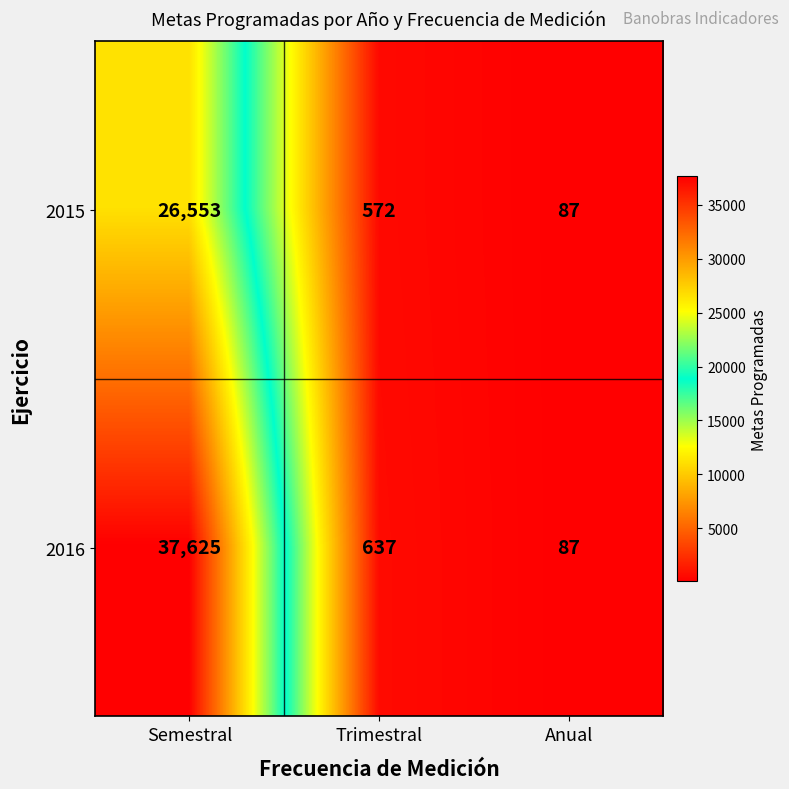

True or false: 2015 has a value of 128 at Anual.

False